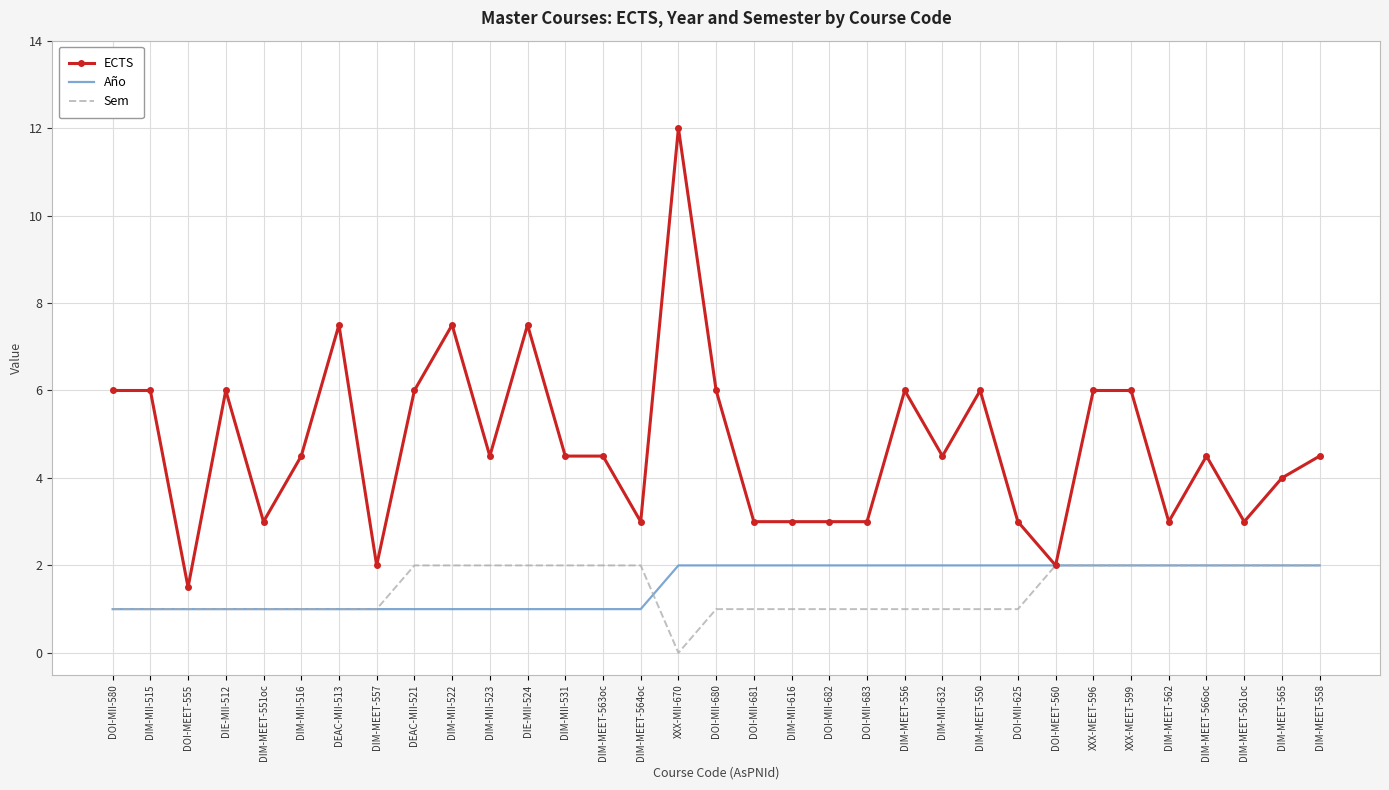

What is the average value of the Sem series?

1.4